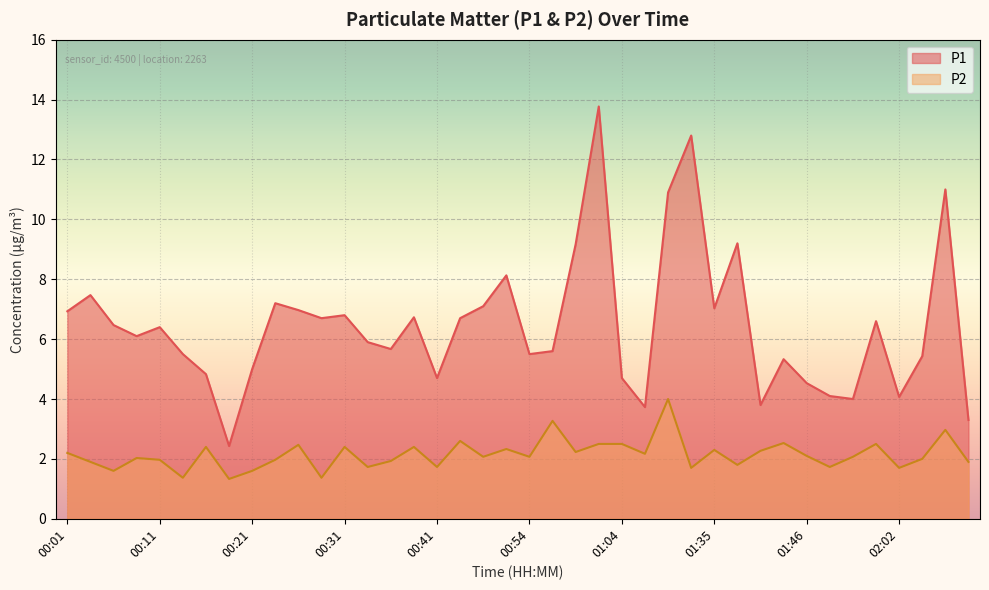

What is the sum of the P1 values at 01:46 and 01:02?

18.3